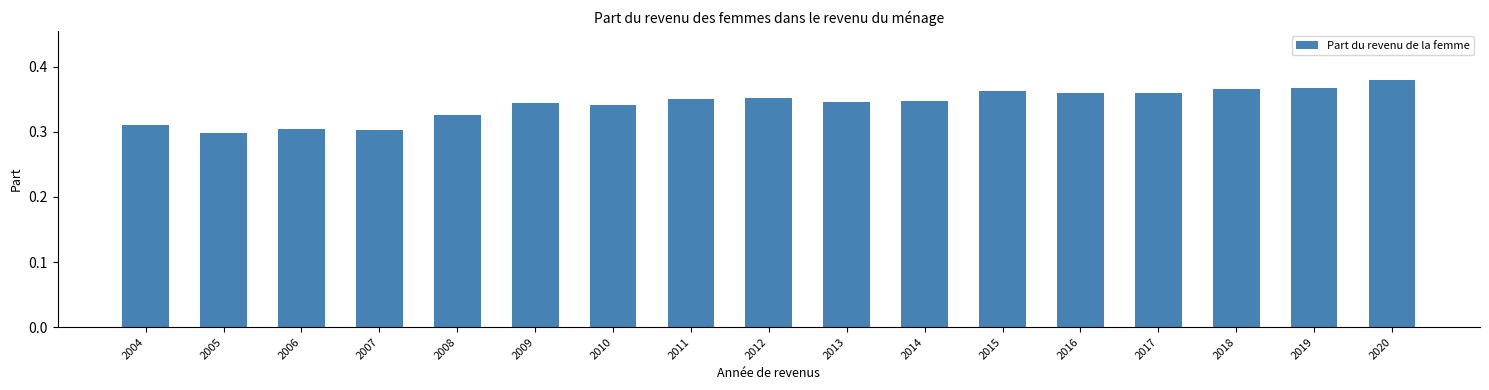

The chart shows a value of 0.5 at 2010. True or false?

False